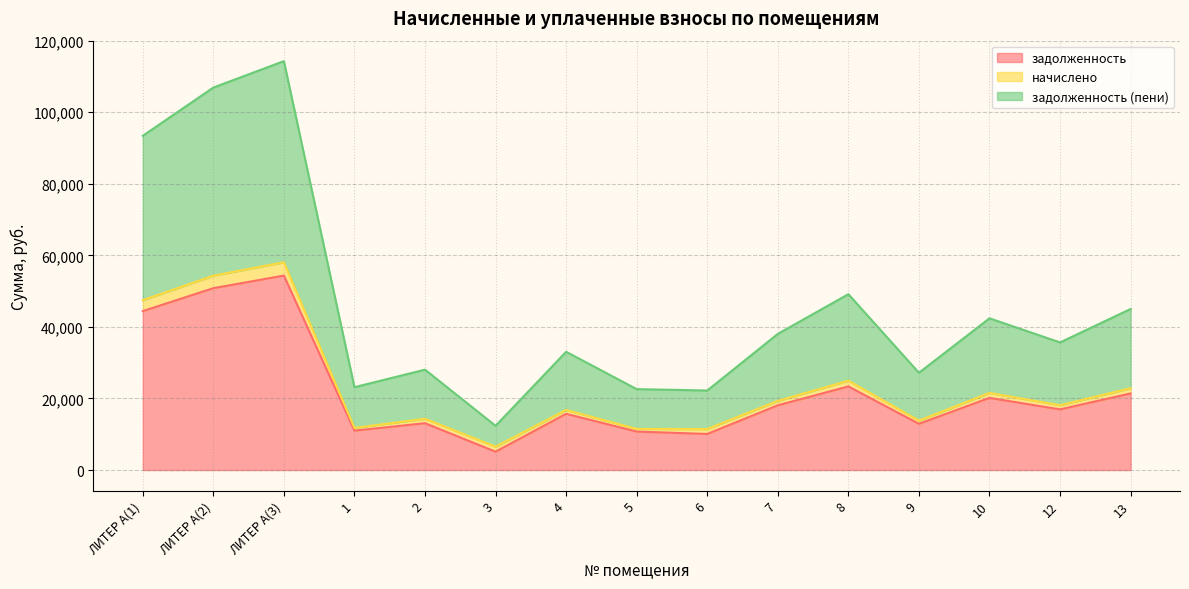

What is the minimum value for задолженность?

5129.3